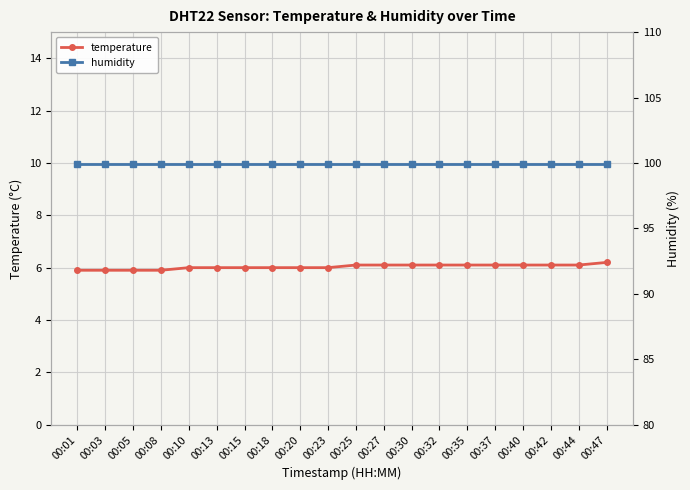

Reading left to right, extract all data points from this chart.

temperature: 5.9	5.9	5.9	5.9	6.0	6.0	6.0	6.0	6.0	6.0	6.1	6.1	6.1	6.1	6.1	6.1	6.1	6.1	6.1	6.2
humidity: 99.9	99.9	99.9	99.9	99.9	99.9	99.9	99.9	99.9	99.9	99.9	99.9	99.9	99.9	99.9	99.9	99.9	99.9	99.9	99.9